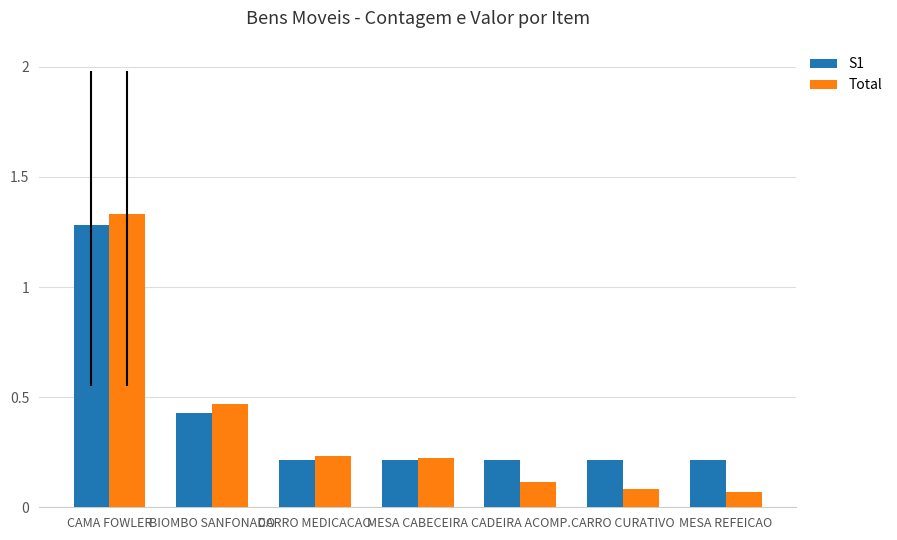

Which series has the widest spread of values?

Total